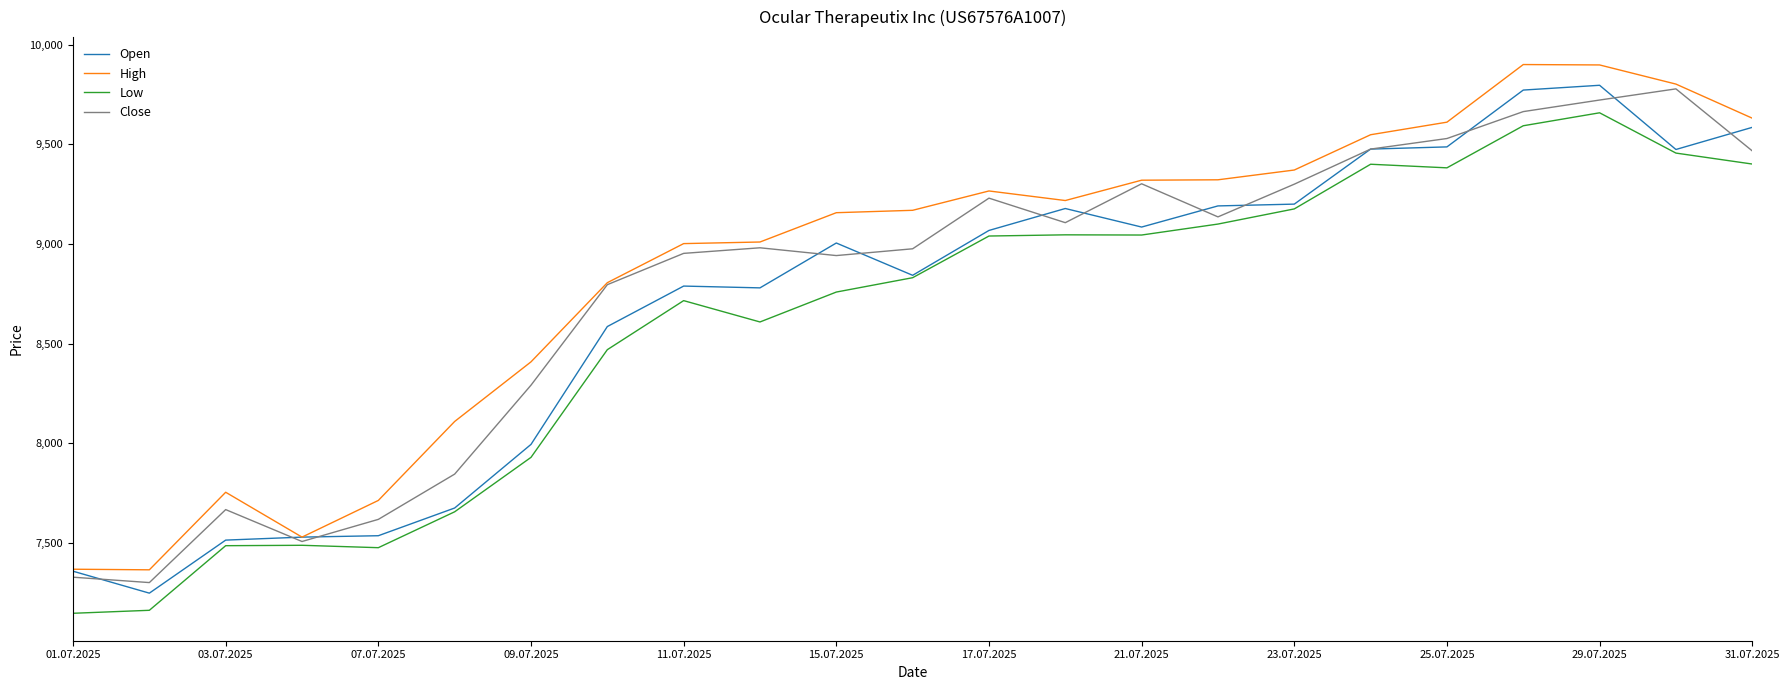

What is the lowest value of the Open series?

7249